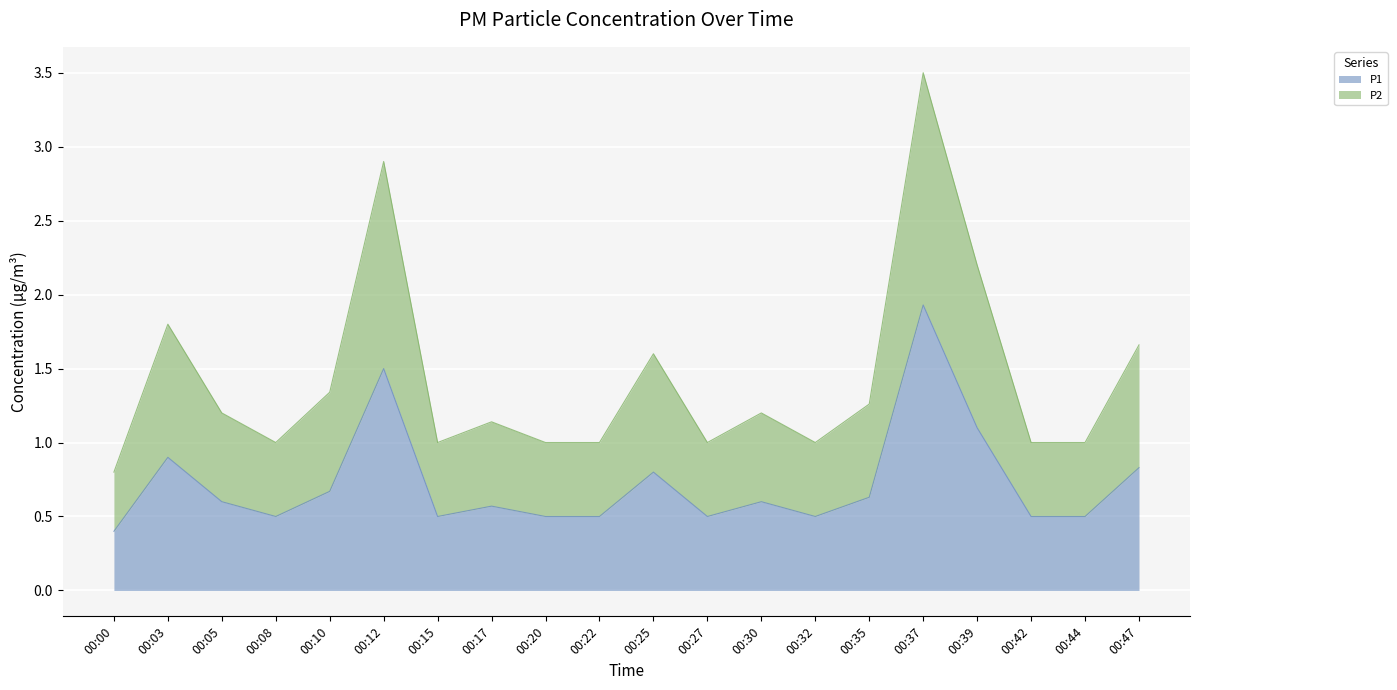

Where is the first local maximum for P2?

00:03